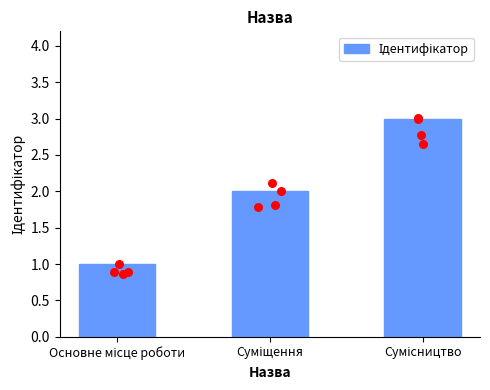

What is the change in value from Основне місце роботи to Сумісництво?

+2